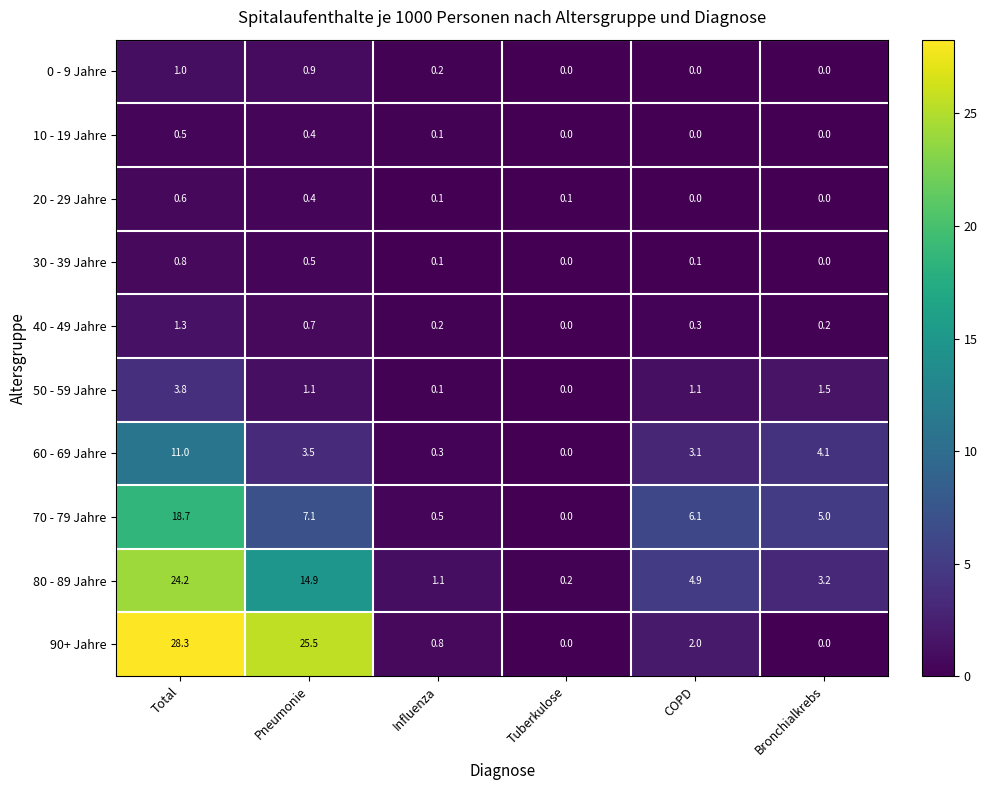

Which series changed the most between Influenza and Bronchialkrebs?

70 - 79 Jahre